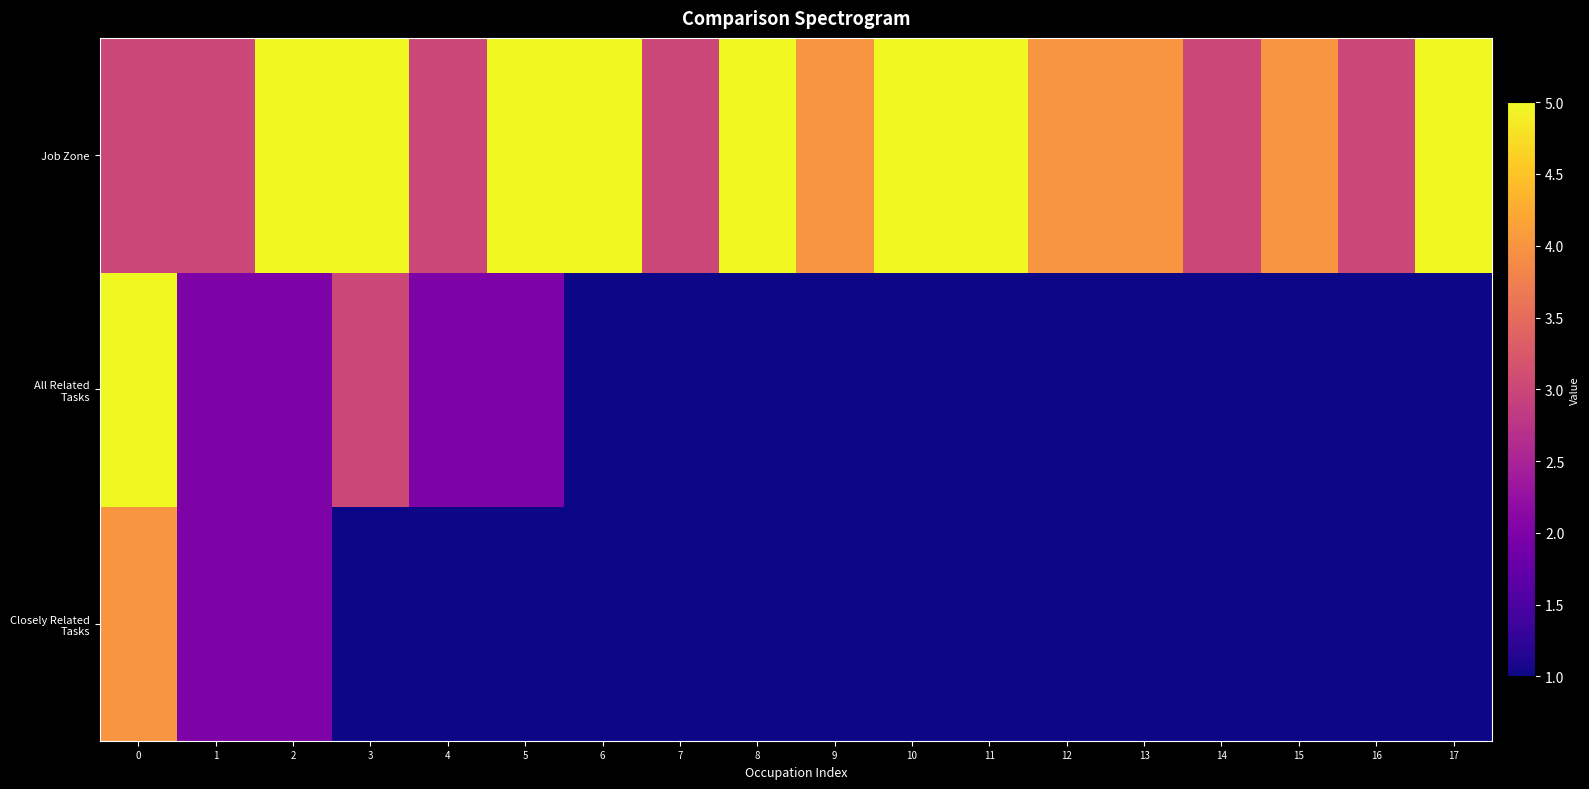

Which series has the widest spread of values?

All Related Tasks